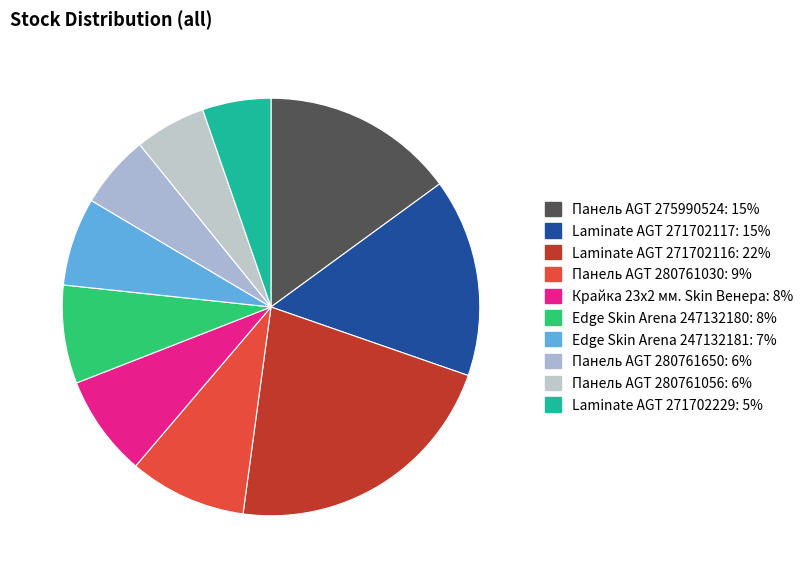

What percentage is NOT represented by Edge Skin Arena 247132181?

93.2%